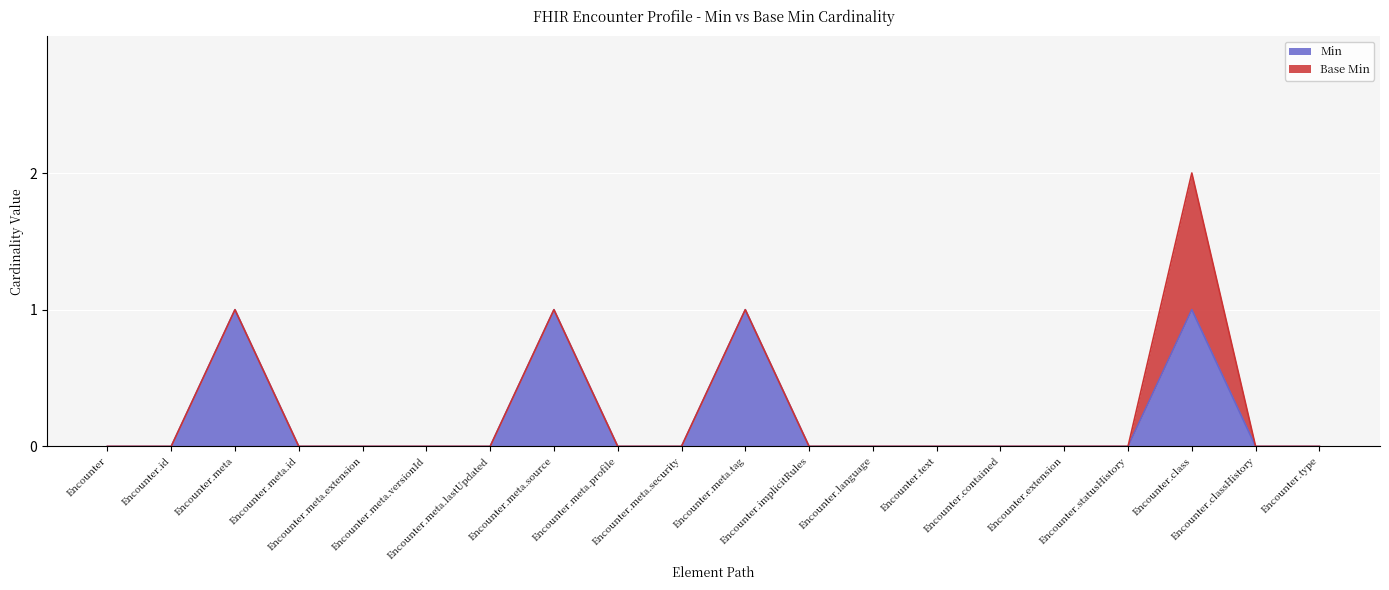

Which category has the lowest value across all series?

Encounter